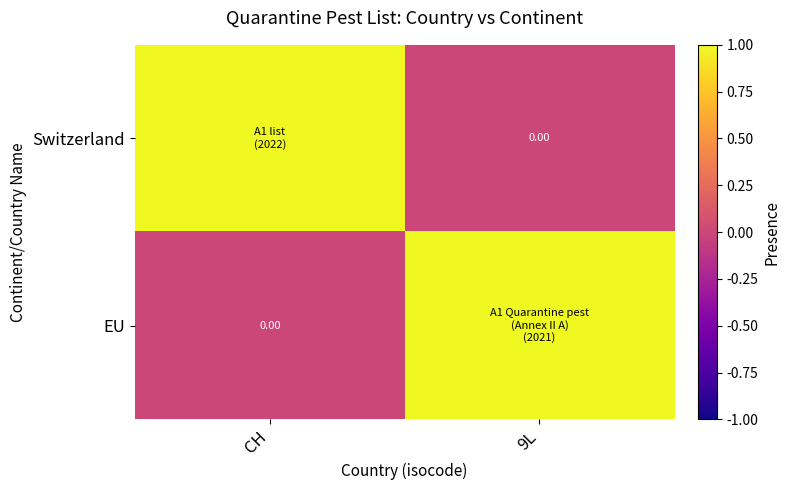

What is the difference between the maximum and minimum values in the Switzerland series?

1